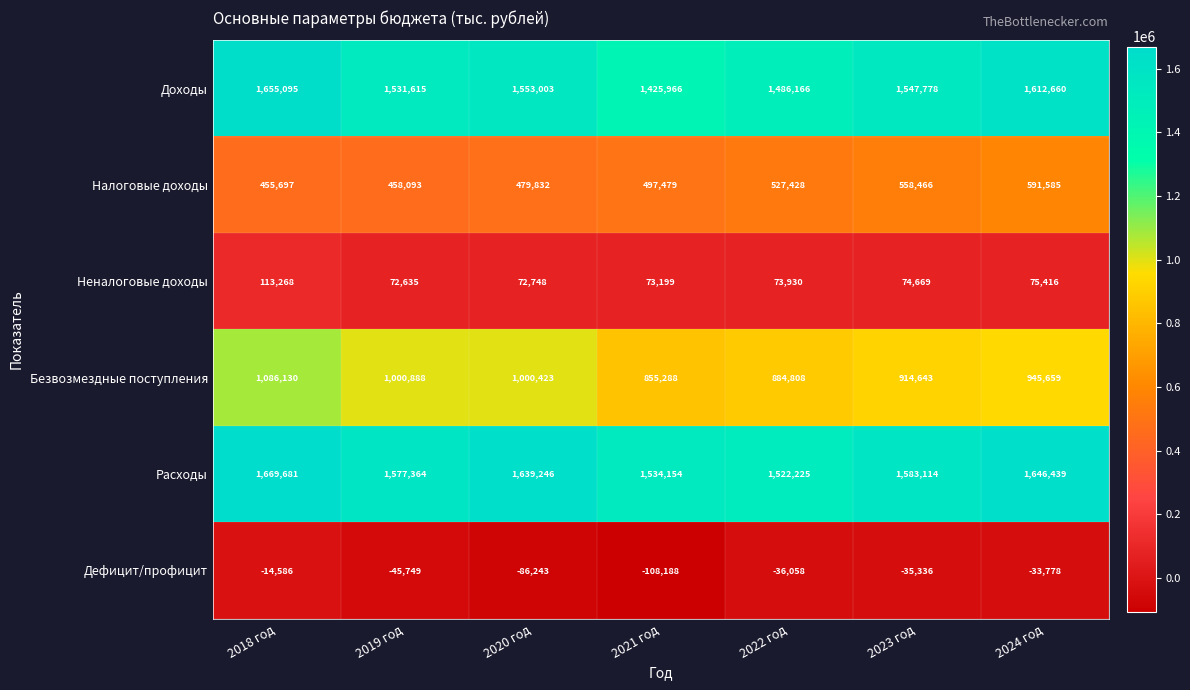

At 2022 год, list the series in order from largest to smallest.

Расходы, Доходы, Безвозмездные поступления, Налоговые доходы, Неналоговые доходы, Дефицит/профицит